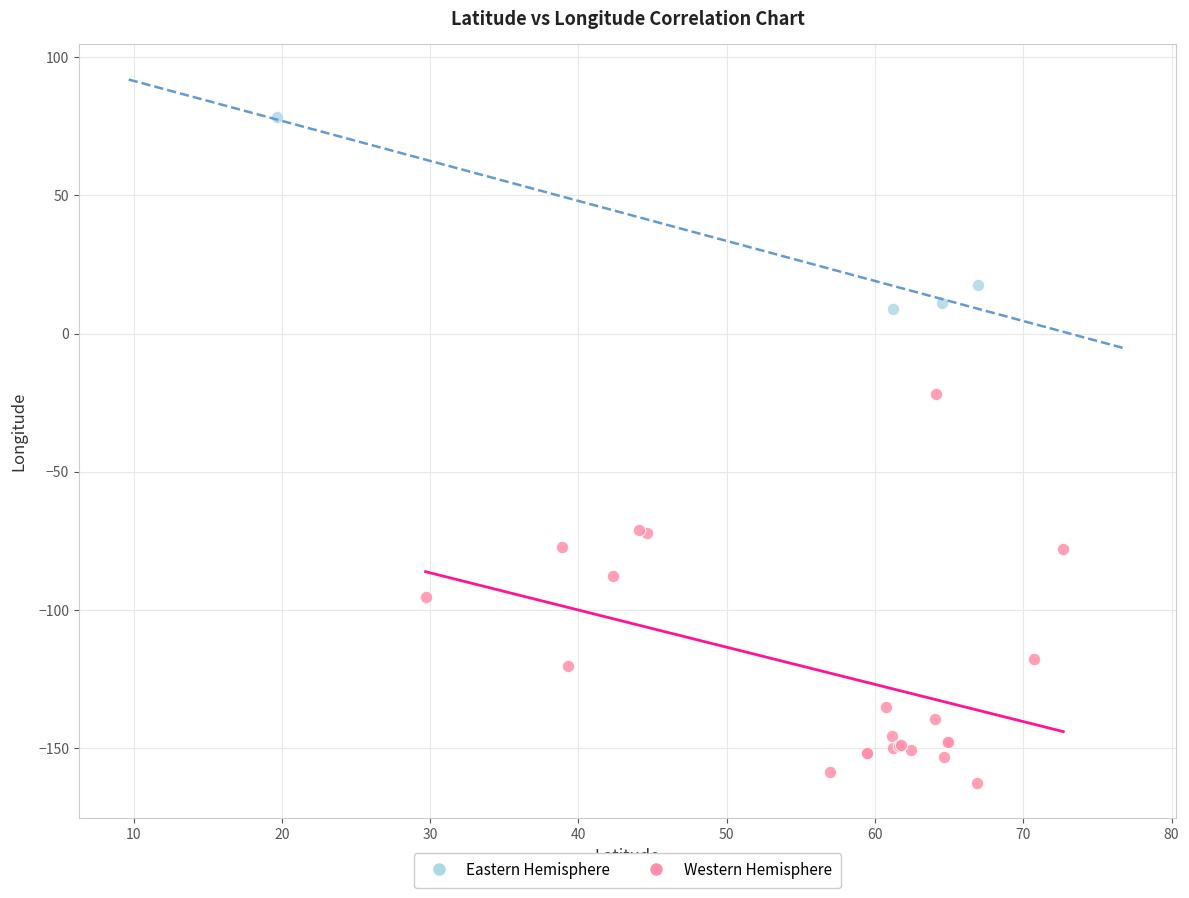

Which series has the largest Y range (max minus min)?

Western Hemisphere